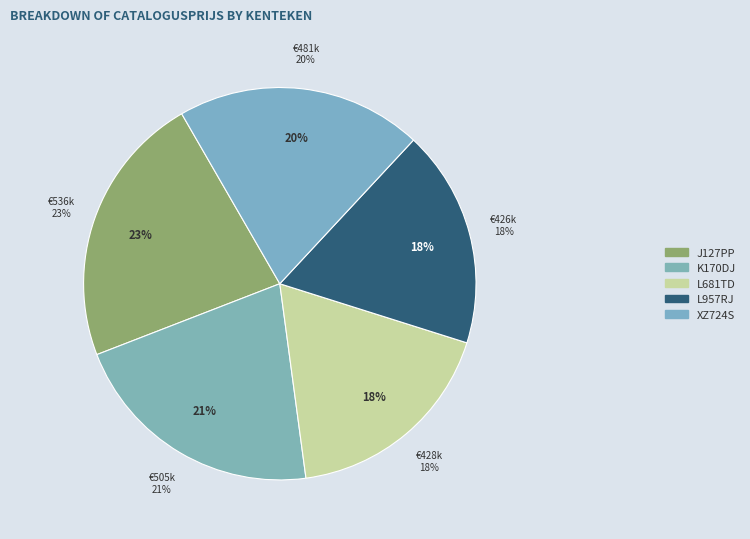

Which category has the smallest portion of the pie?

L957RJ